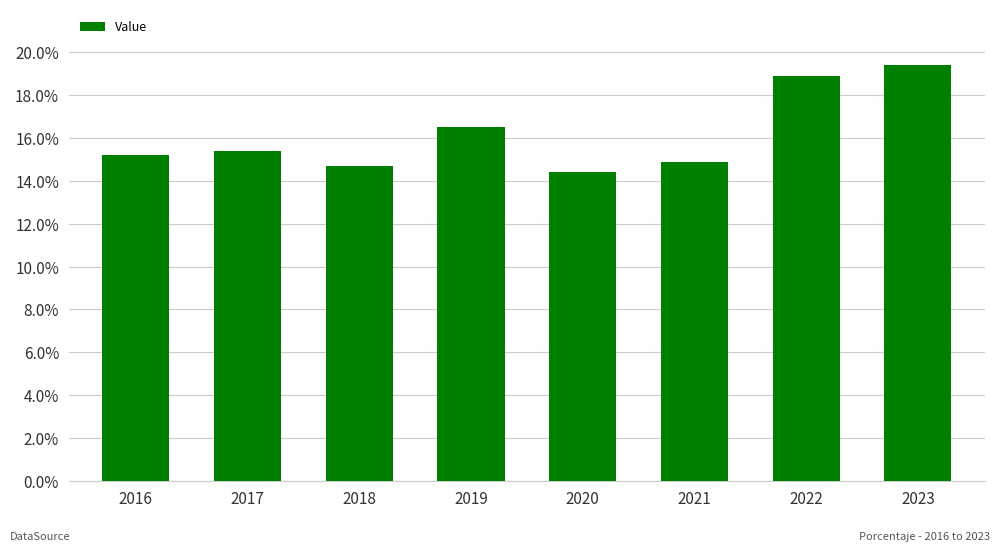

Reading right to left, list all the values displayed in this chart.

2023=19.4	2022=18.9	2021=14.9	2020=14.4	2019=16.5	2018=14.7	2017=15.4	2016=15.2